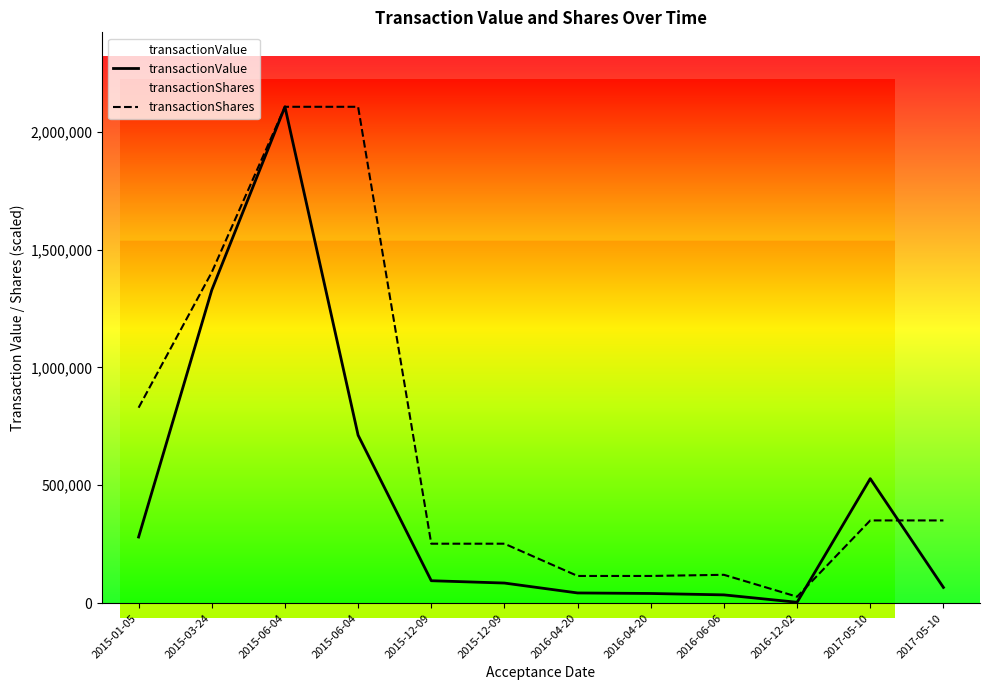

What are all the series names shown in the legend?

transactionValue, transactionShares